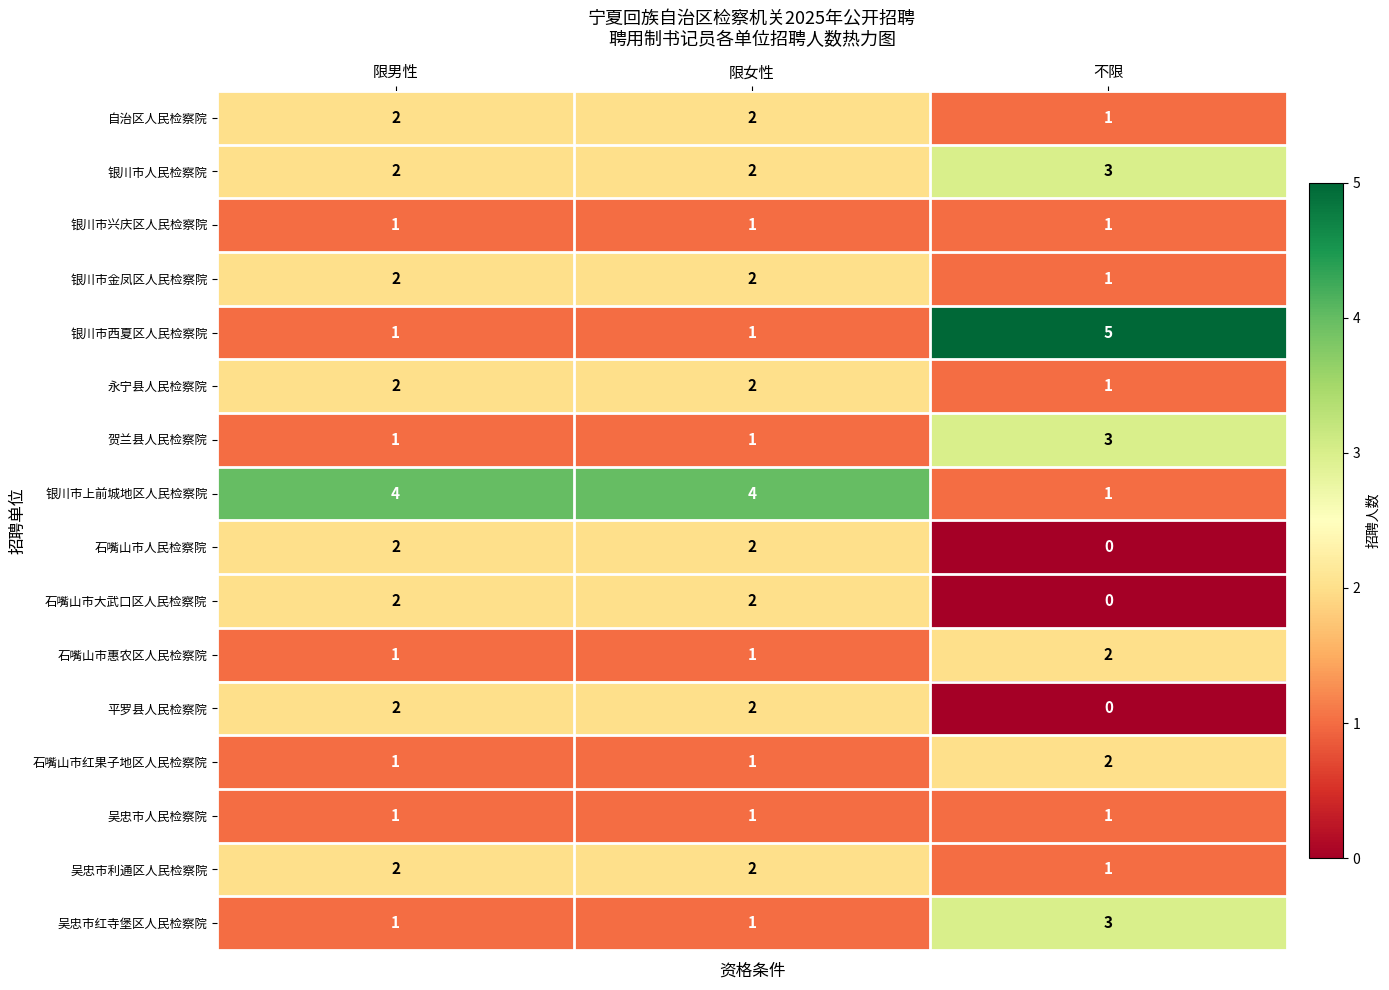

Which category has the lowest value in the 平罗县人民检察院 series?

不限